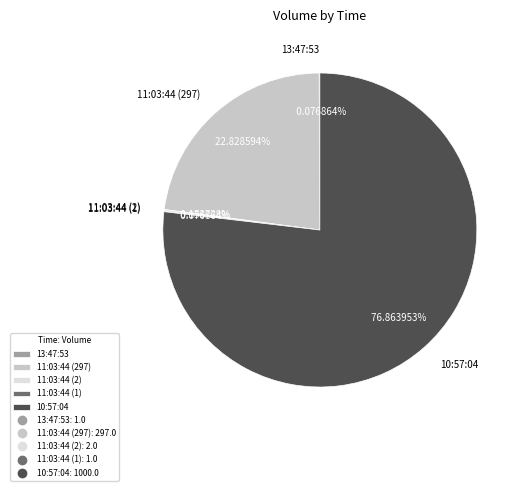

Is the sum of 10:57:04 and 11:03:44 (297) greater than half?

Yes